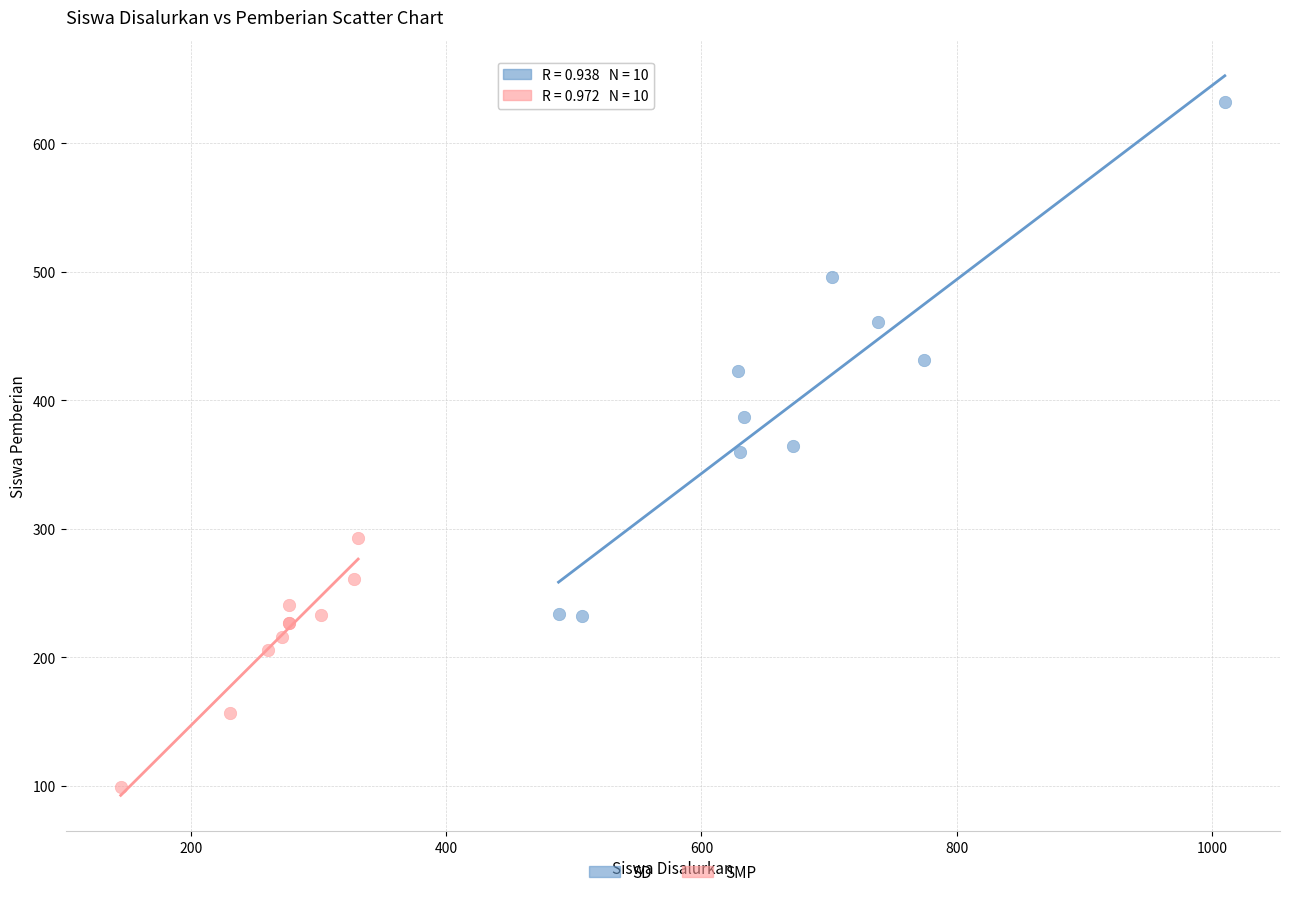

Which series reaches the minimum Y coordinate?

SMP